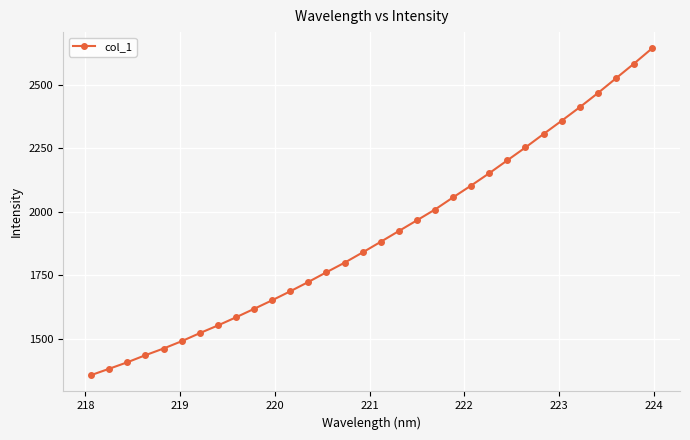

What is the value of the 23rd point from the left?

2151.8